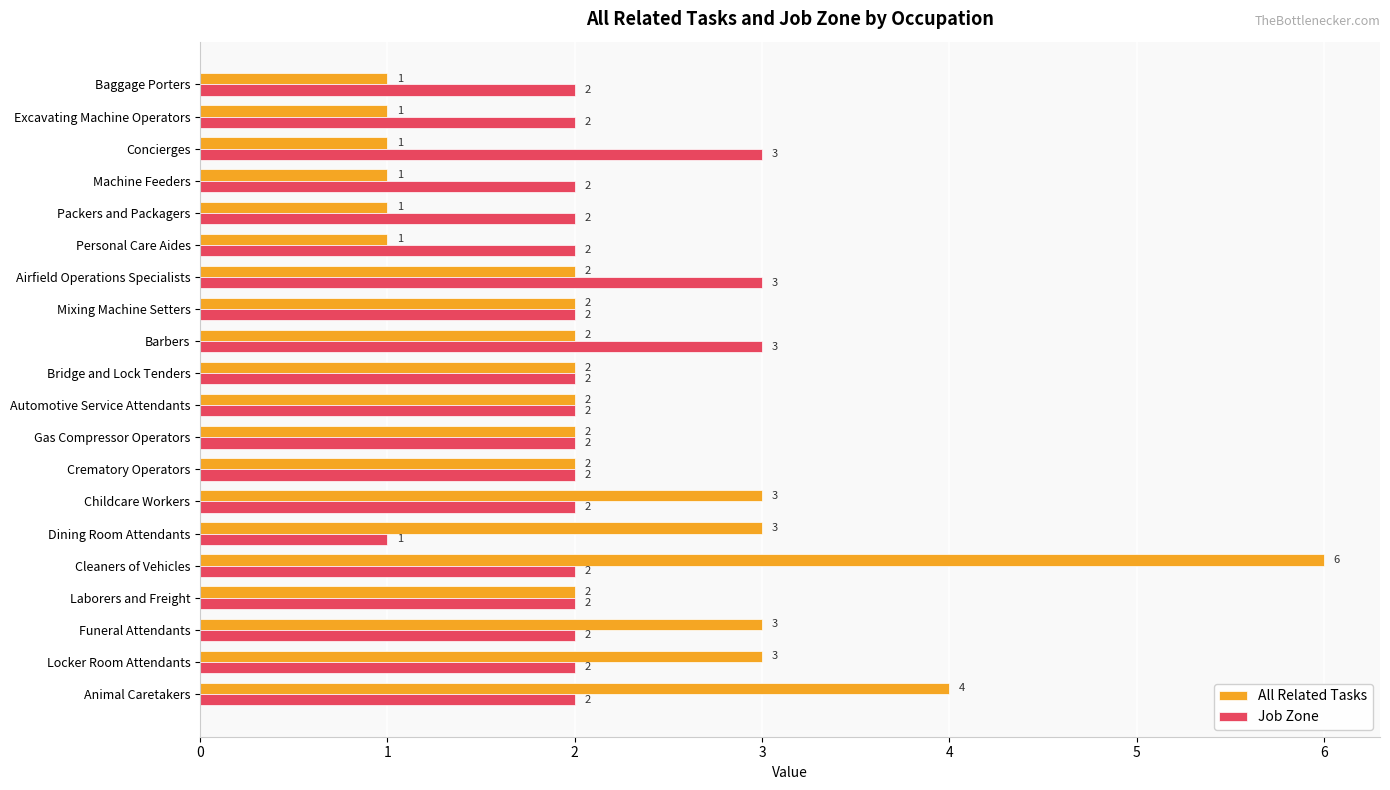

True or false: All Related Tasks has a value of 4 at Childcare Workers.

False